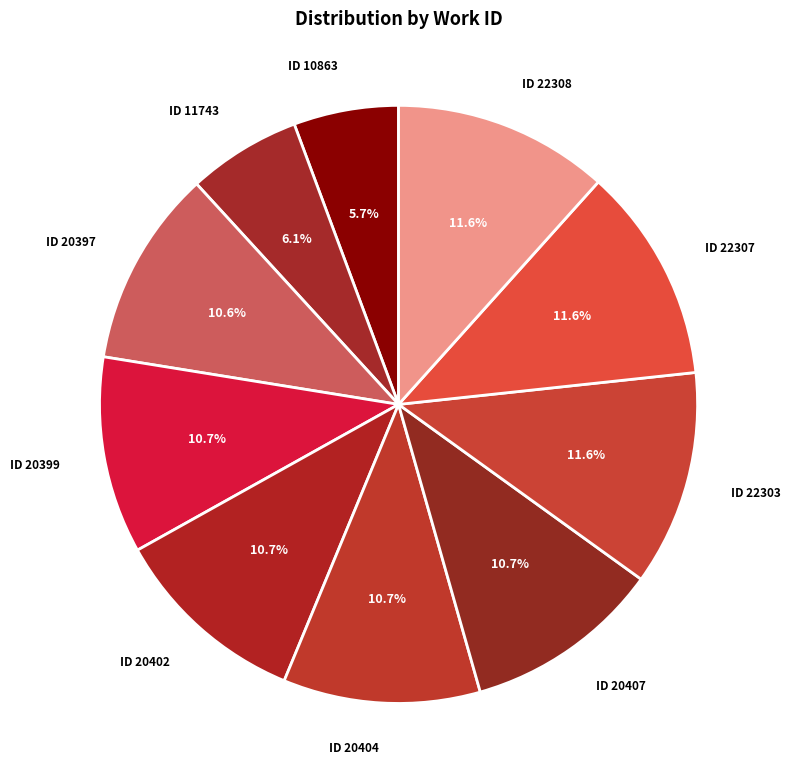

To the nearest percent, what portion does ID 10863 represent?

6%